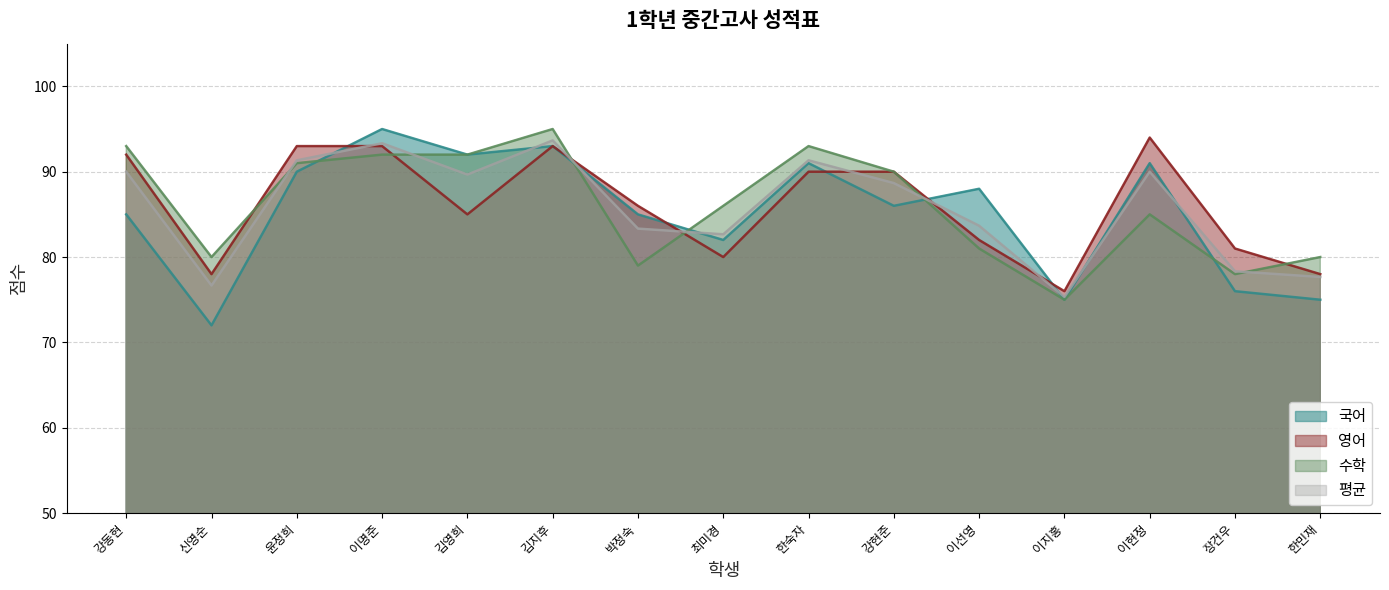

Where do 국어 and 수학 first cross each other?

윤정희 and 이명준